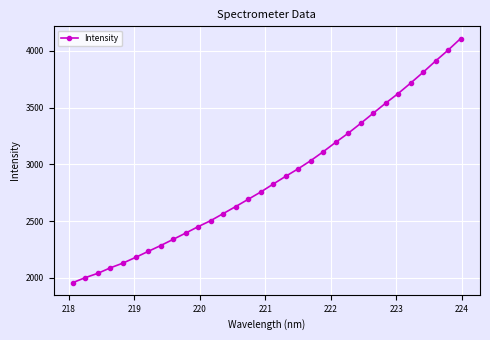

What is the difference between the second highest and minimum values?

2048.9